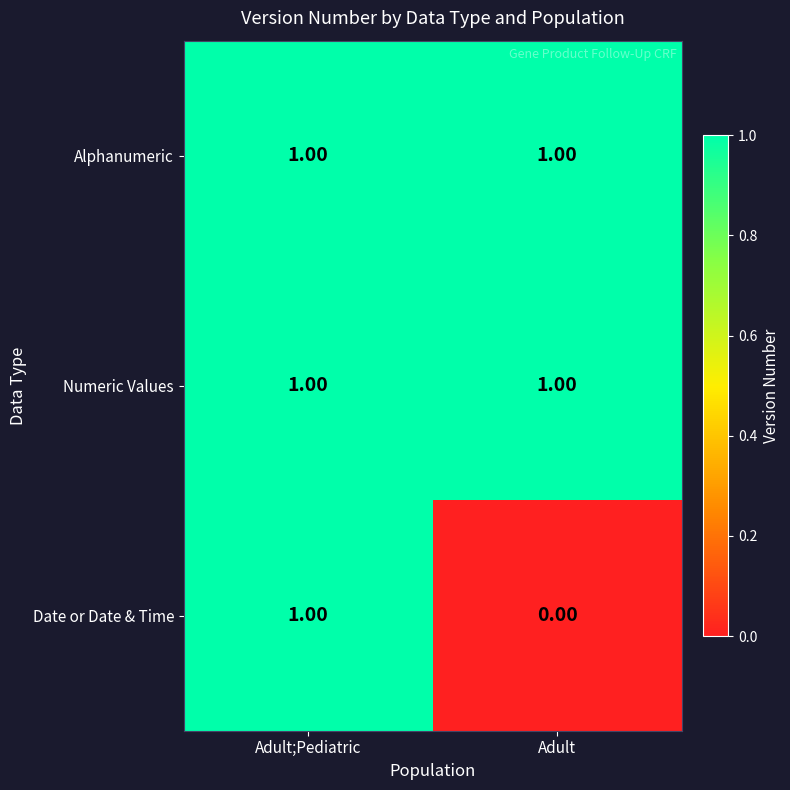

How many categories are shown in the chart?

2